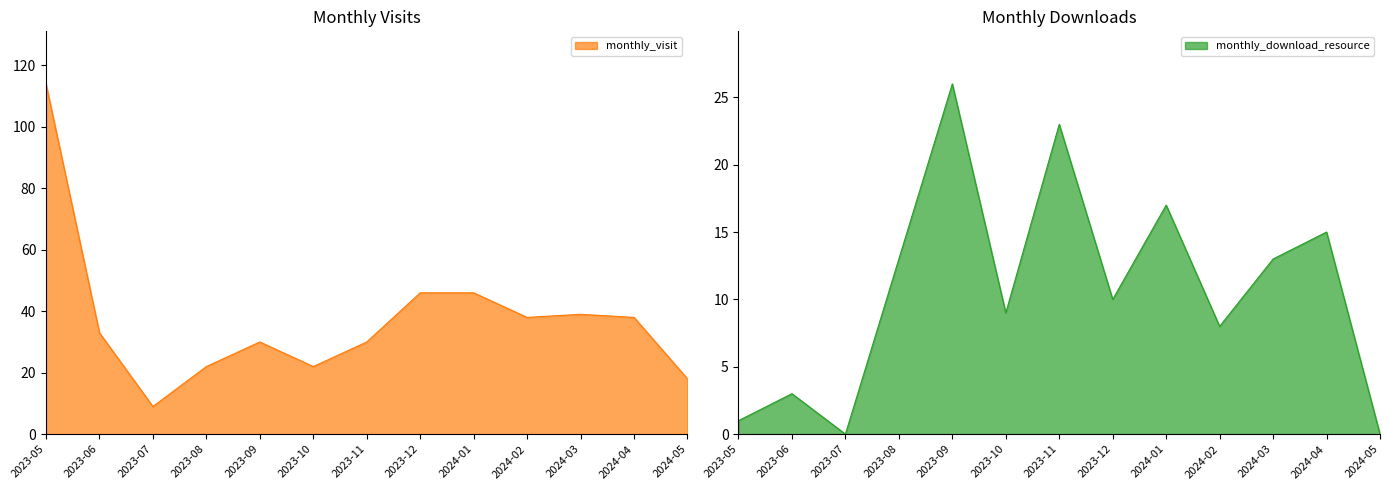

What is the sum of all monthly_visit values?

485